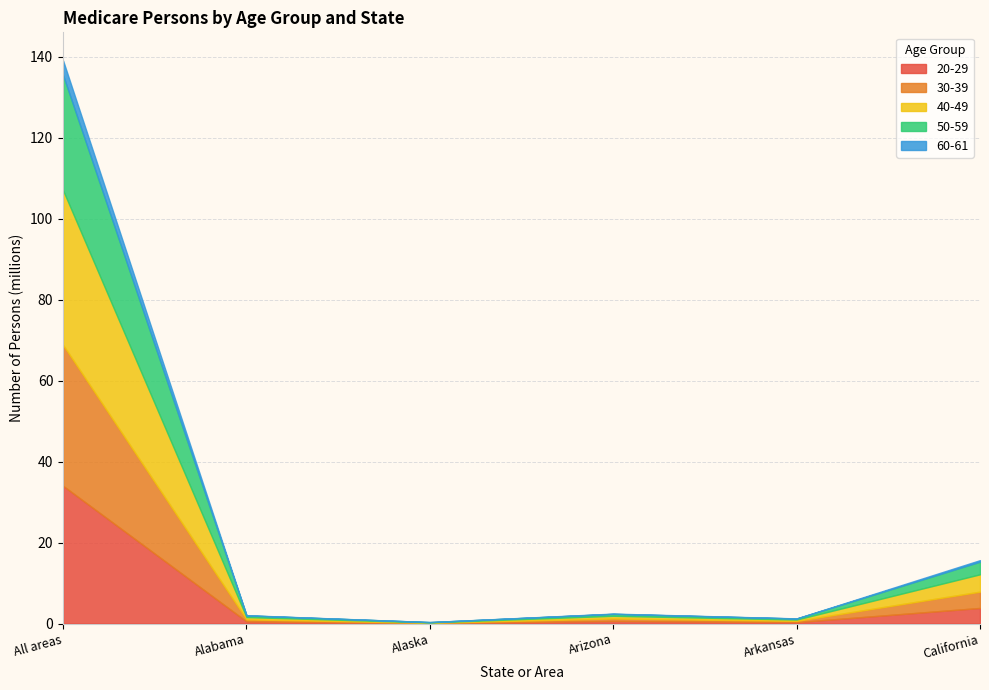

At which category does 30-39 reach its first local peak?

Arizona